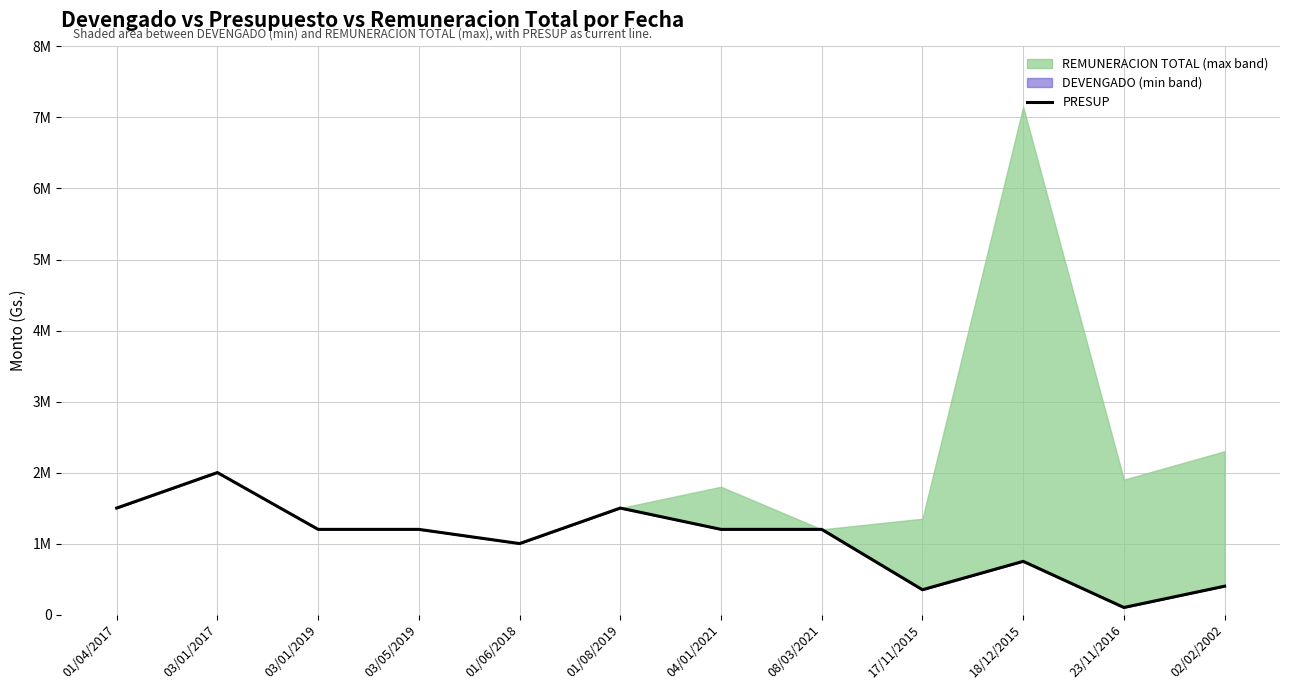

What is the sum of the values at 23/11/2016 and 02/02/2002?

500000